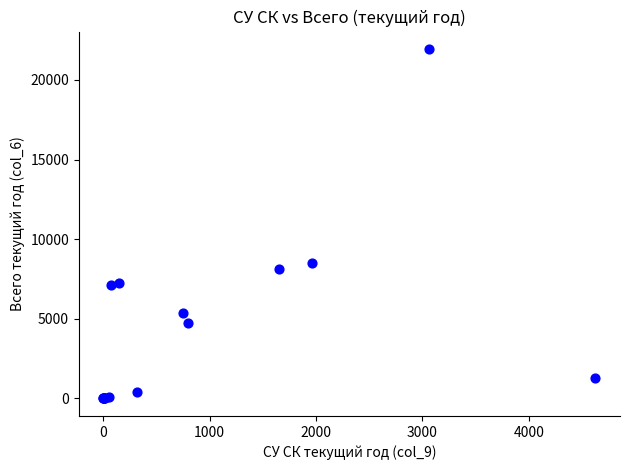

What Y value in the scatter plot is closest to 10969?

8489